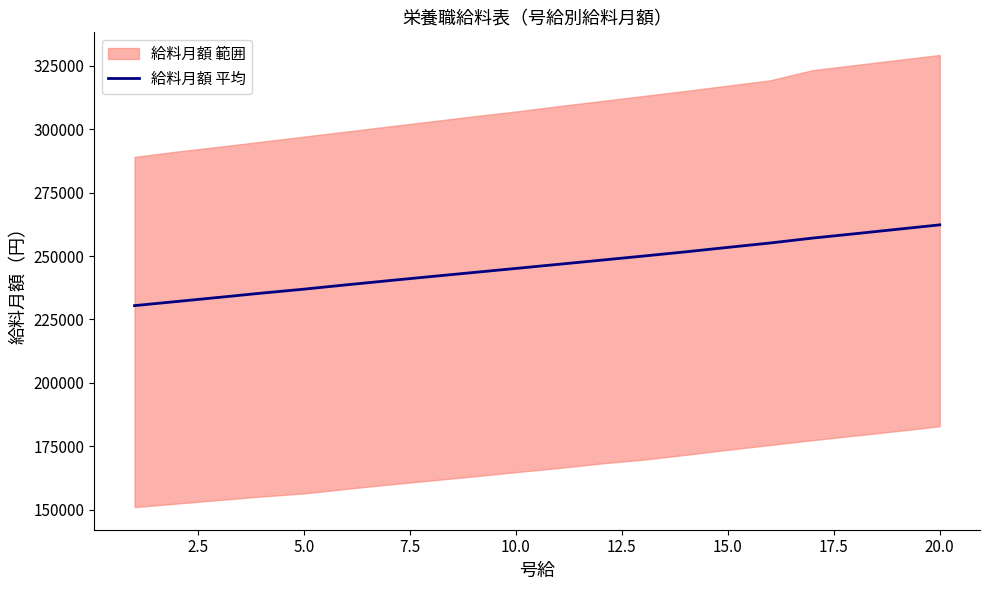

What is the minimum value for 給料月額 平均?

230450.0